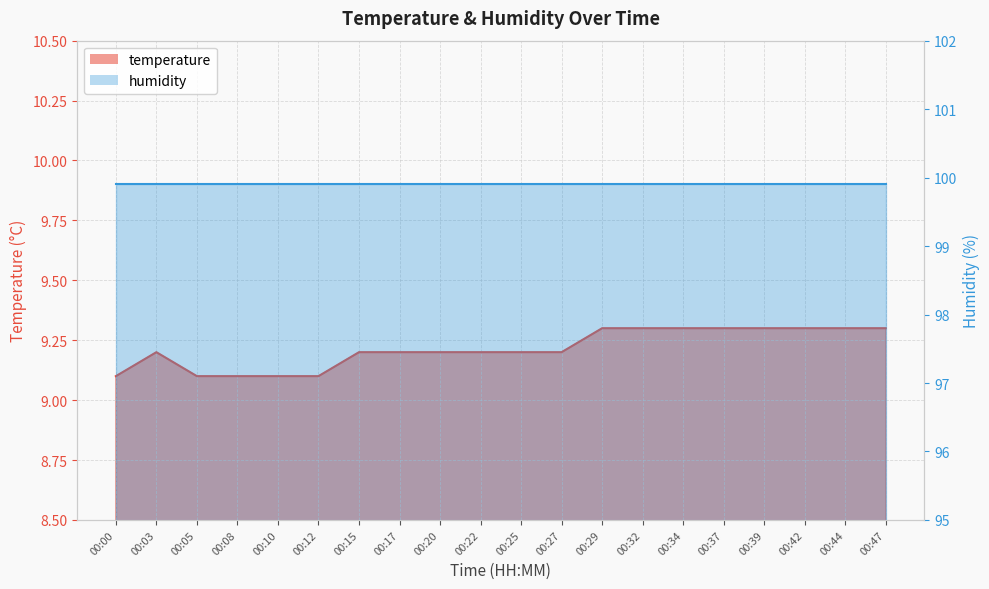

Rank the categories by value from lowest to highest.

00:00, 00:05, 00:08, 00:10, 00:12, 00:03, 00:15, 00:17, 00:20, 00:22, 00:25, 00:27, 00:29, 00:32, 00:34, 00:37, 00:39, 00:42, 00:44, 00:47